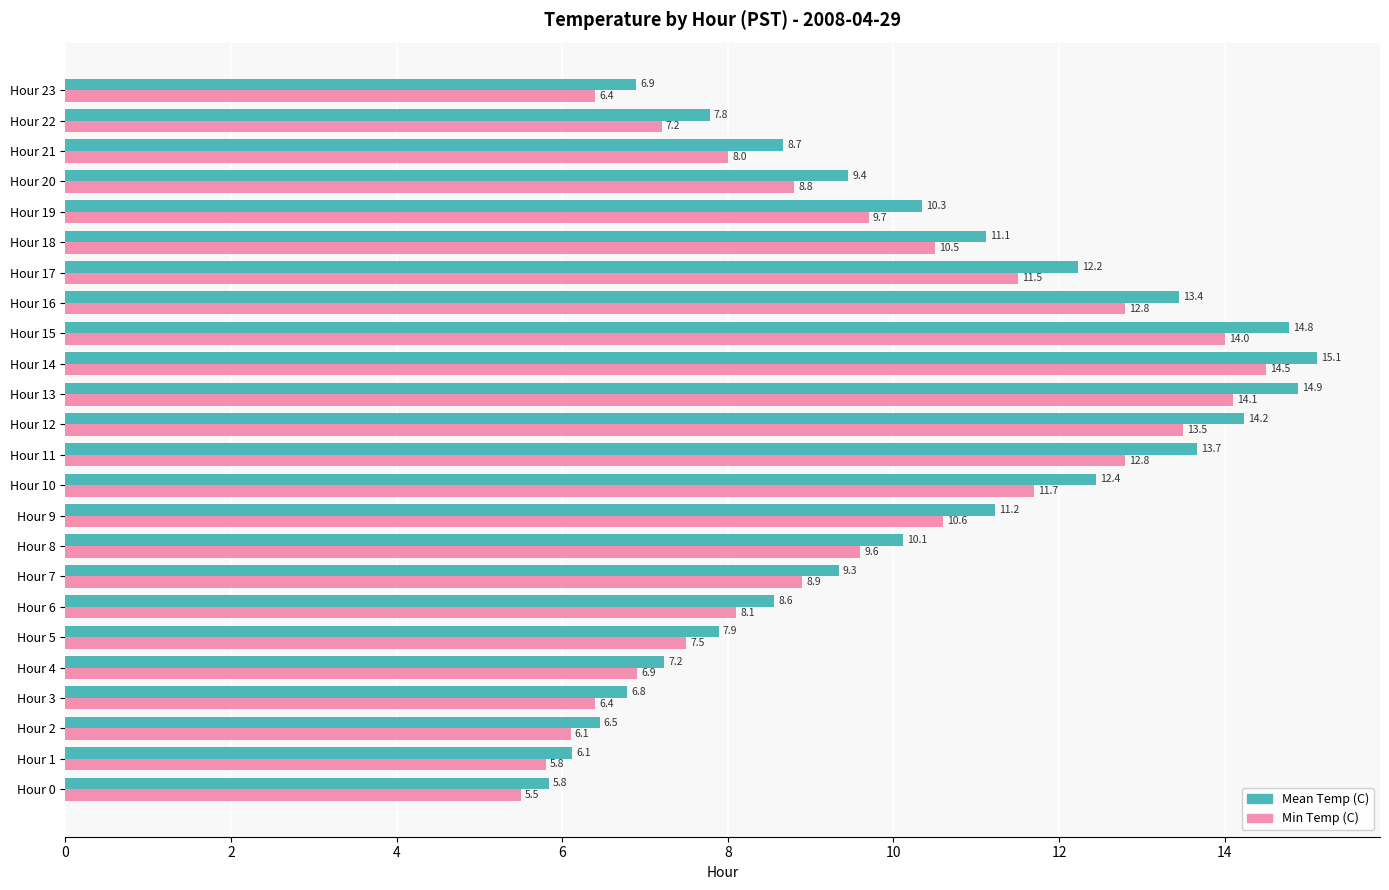

At how many categories does at least one series exceed 10?

12